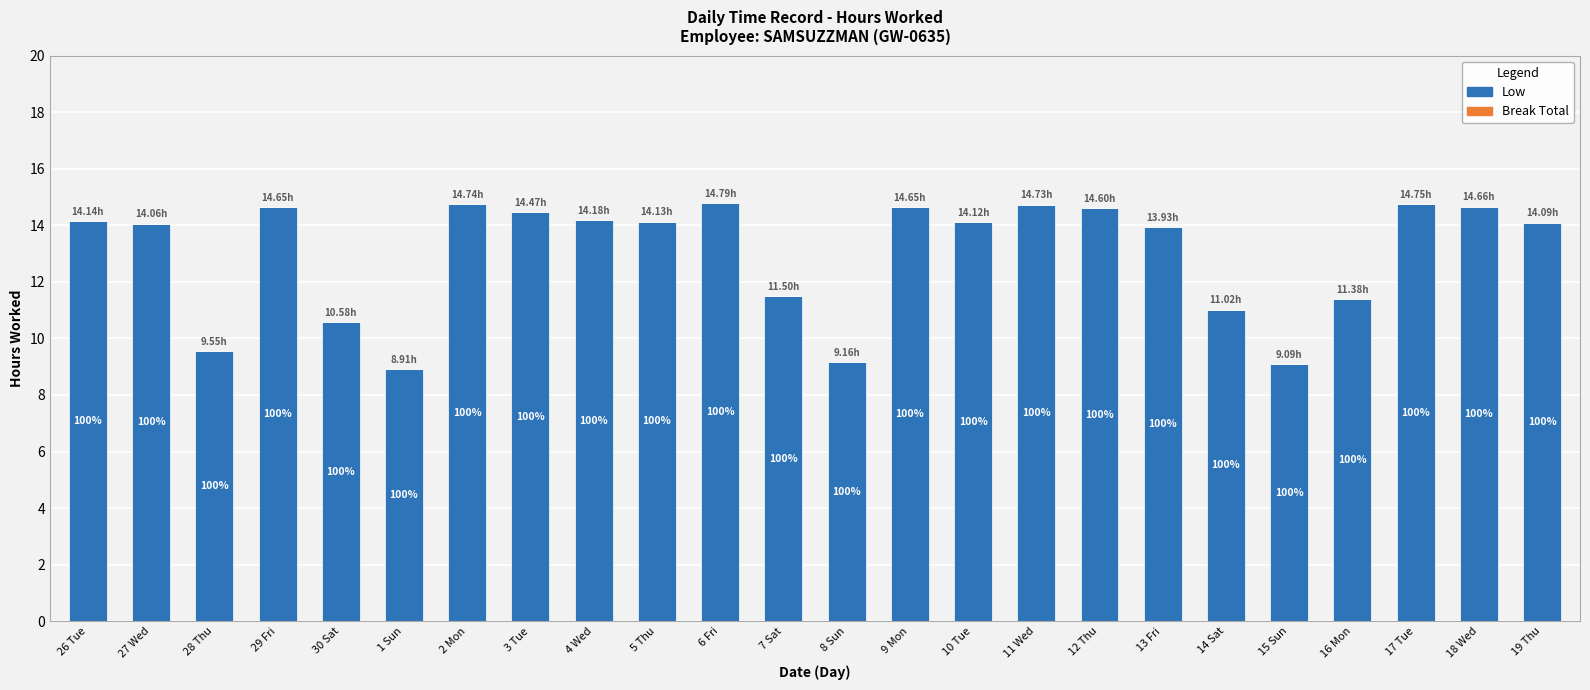

Reading right to left, list all the values displayed in this chart.

Low: 19 Thu=14.1	18 Wed=14.7	17 Tue=14.8	16 Mon=11.4	15 Sun=9.1	14 Sat=11.0	13 Fri=13.9	12 Thu=14.6	11 Wed=14.7	10 Tue=14.1	9 Mon=14.7	8 Sun=9.2	7 Sat=11.5	6 Fri=14.8	5 Thu=14.1	4 Wed=14.2	3 Tue=14.5	2 Mon=14.7	1 Sun=8.9	30 Sat=10.6	29 Fri=14.7	28 Thu=9.6	27 Wed=14.1	26 Tue=14.1
Break Total: 19 Thu=0.0	18 Wed=0.0	17 Tue=0.0	16 Mon=0.0	15 Sun=0.0	14 Sat=0.0	13 Fri=0.0	12 Thu=0.0	11 Wed=0.0	10 Tue=0.0	9 Mon=0.0	8 Sun=0.0	7 Sat=0.0	6 Fri=0.0	5 Thu=0.0	4 Wed=0.0	3 Tue=0.0	2 Mon=0.0	1 Sun=0.0	30 Sat=0.0	29 Fri=0.0	28 Thu=0.0	27 Wed=0.0	26 Tue=0.0